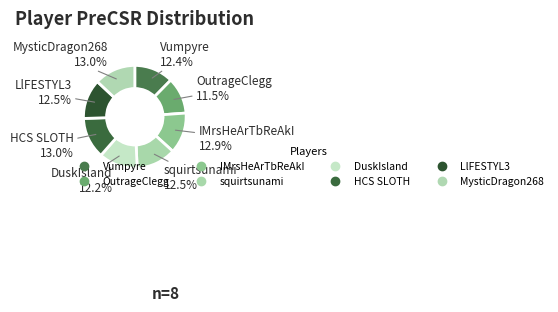

How many slices are in this pie chart?

8